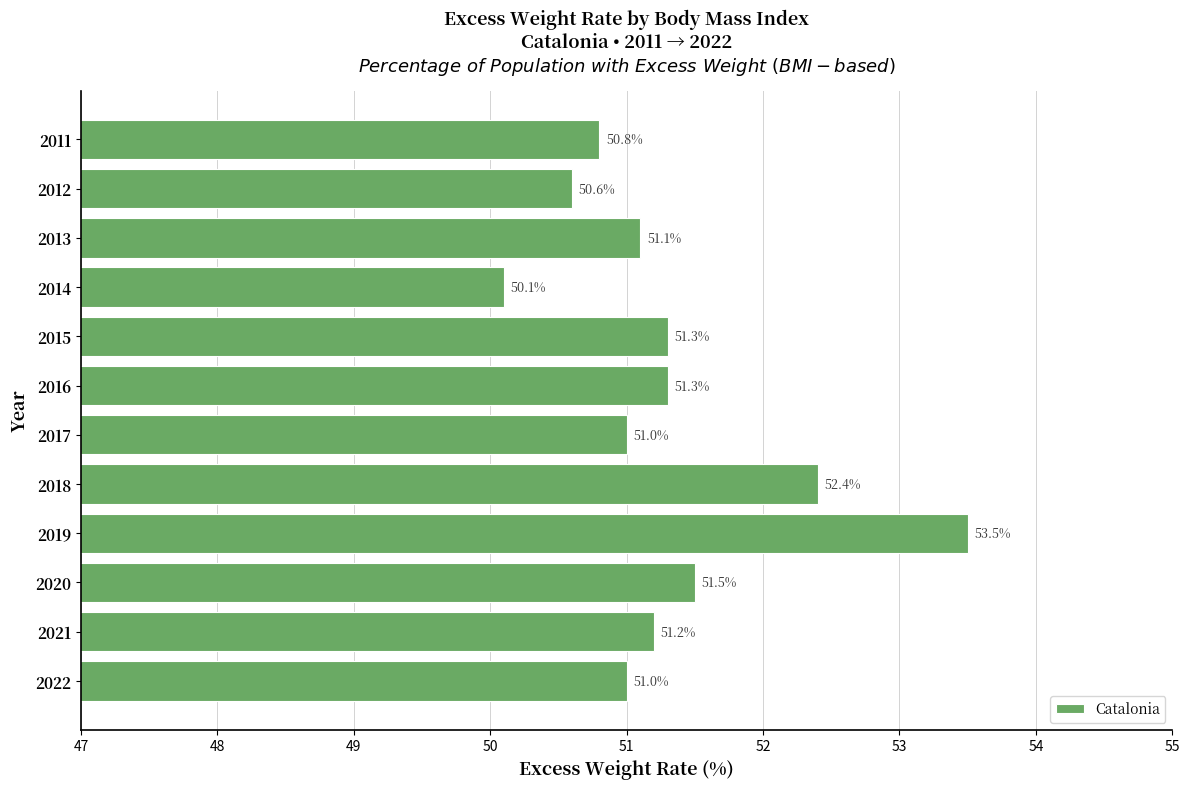

The value at 2011 is 50.8. True or false?

True